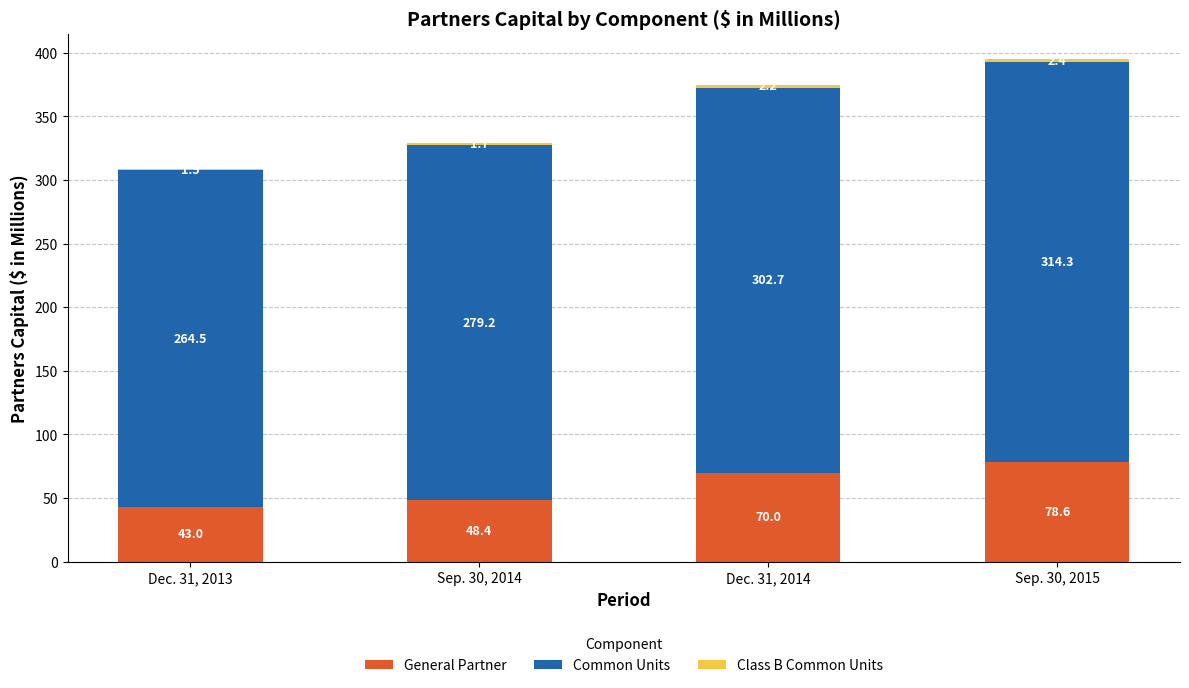

Does the chart contain stacked bars?

Yes